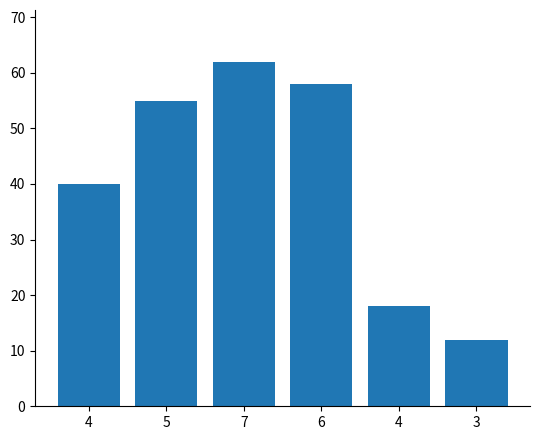

The chart shows a value of 8 at 4. True or false?

False